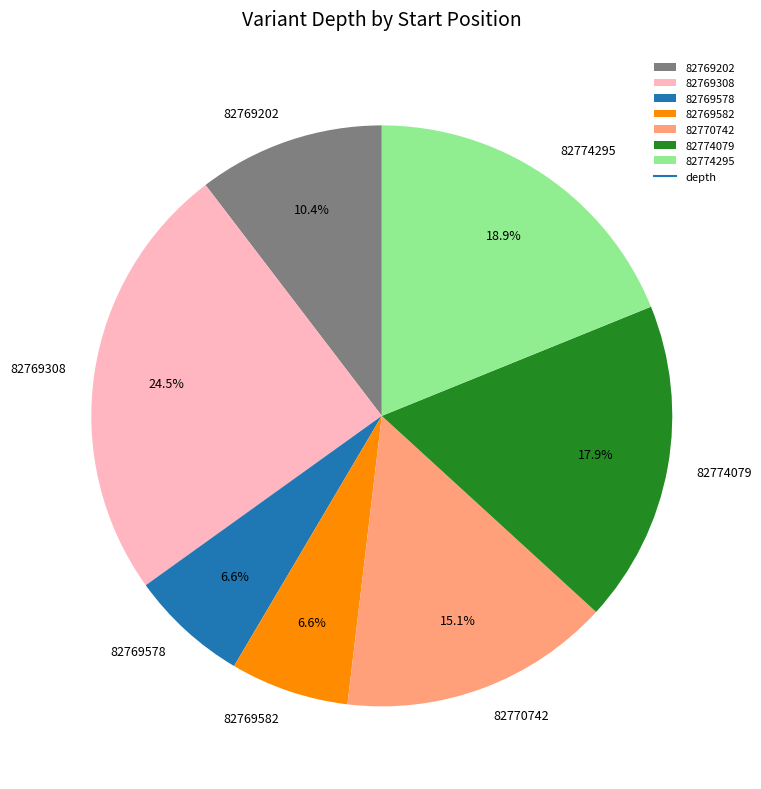

Is 82769308 the majority of the pie?

No